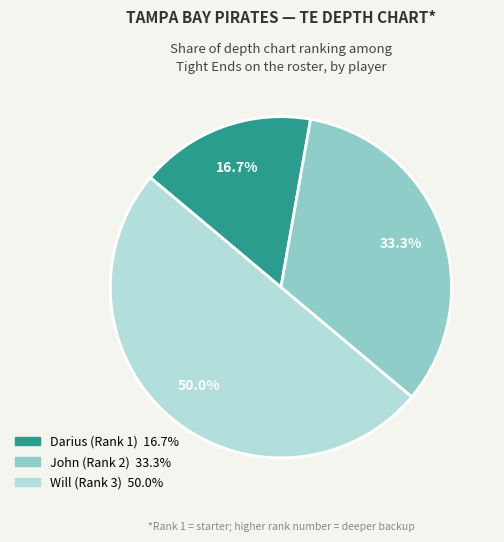

Is John (Rank 2) the majority of the pie?

No